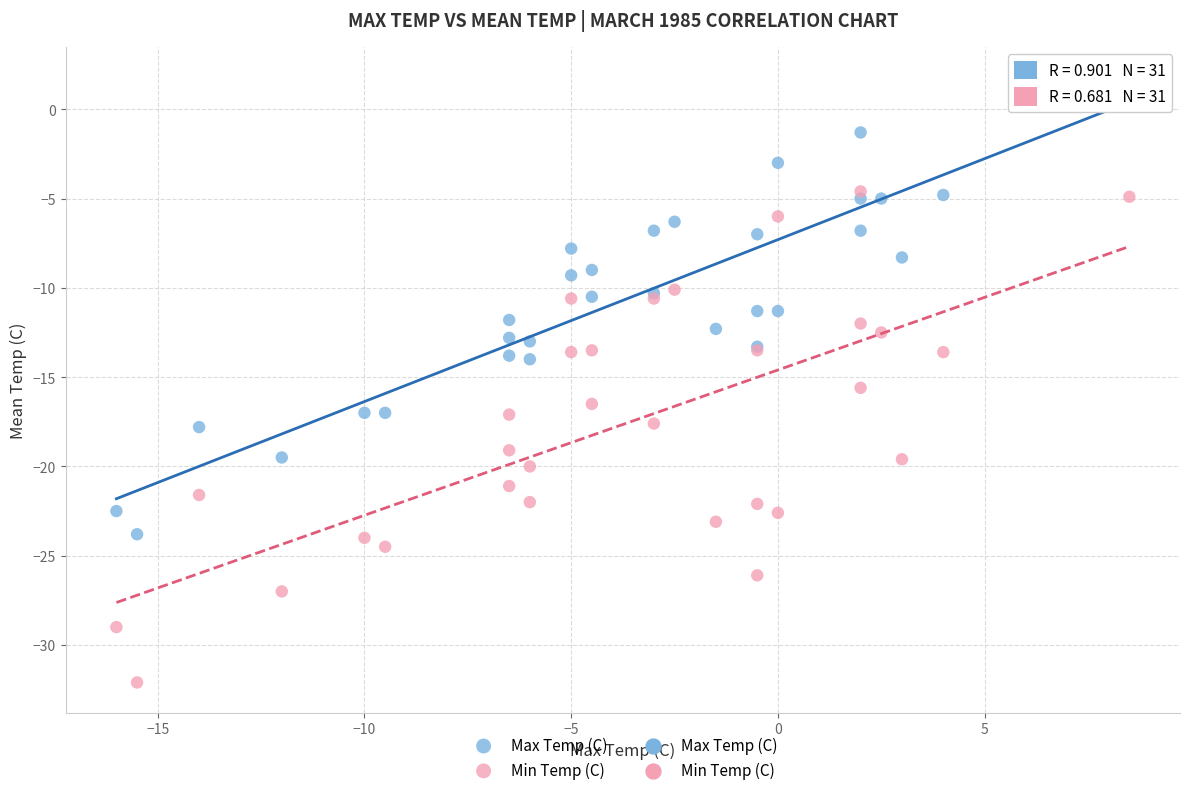

Across all series, what Y value is closest to -15?

-15.6